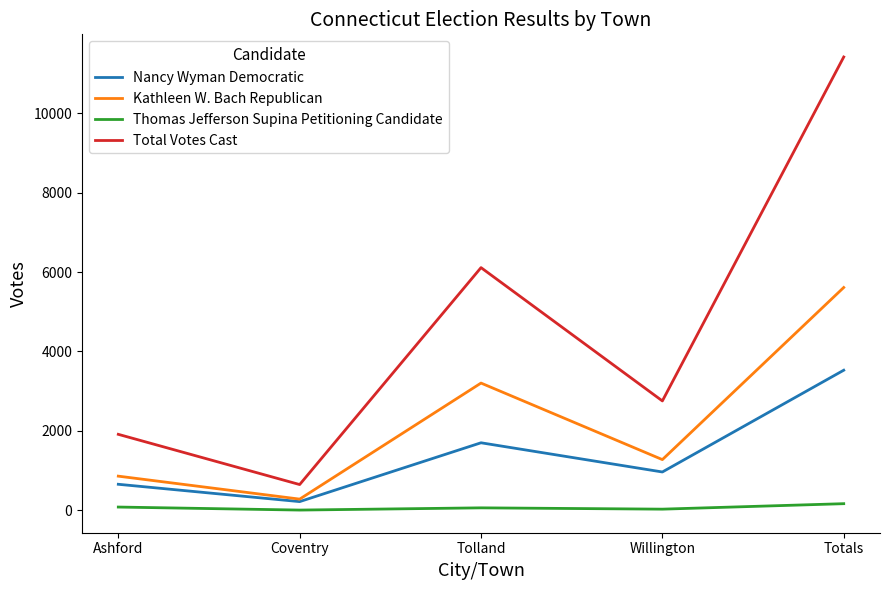

The value of Thomas Jefferson Supina Petitioning Candidate at Tolland is 58. True or false?

True